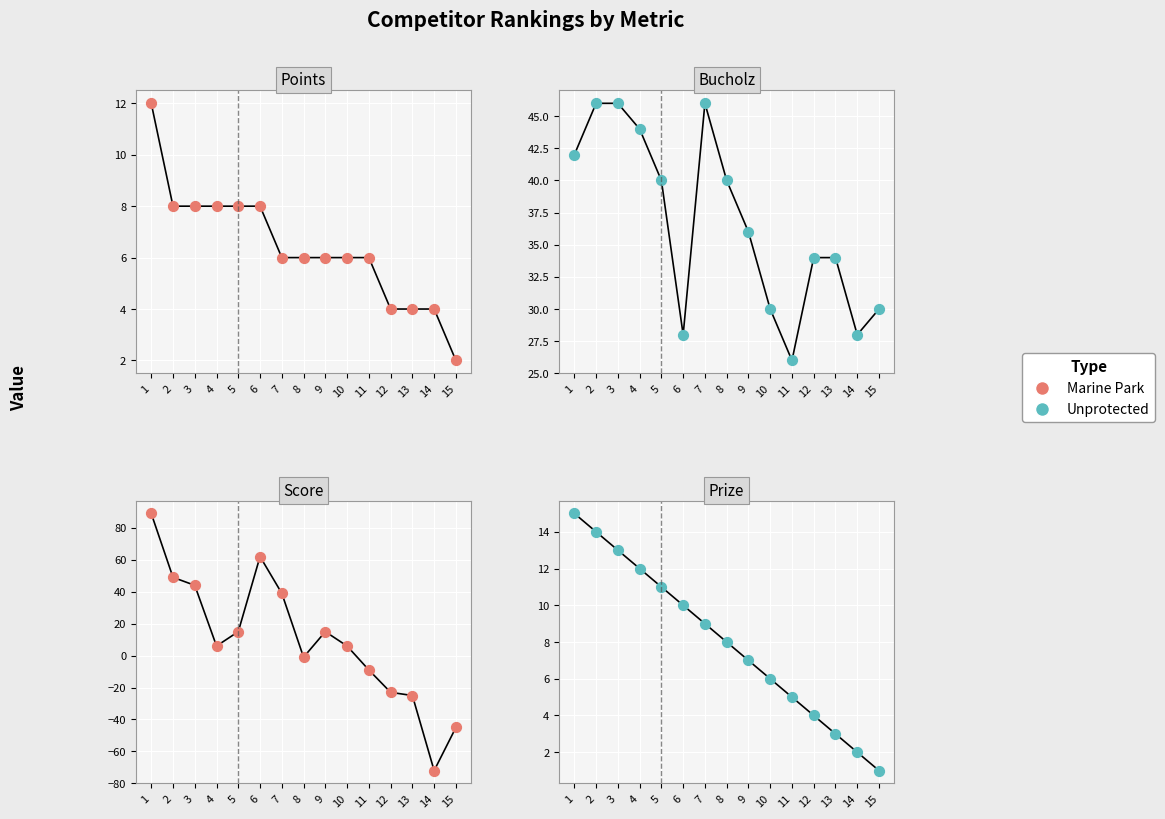

Which series has the largest total across all categories?

Marine Park